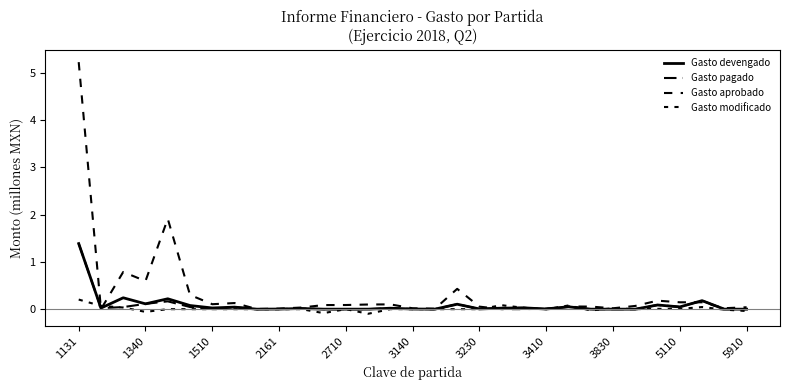

How many lines are shown in the chart?

4